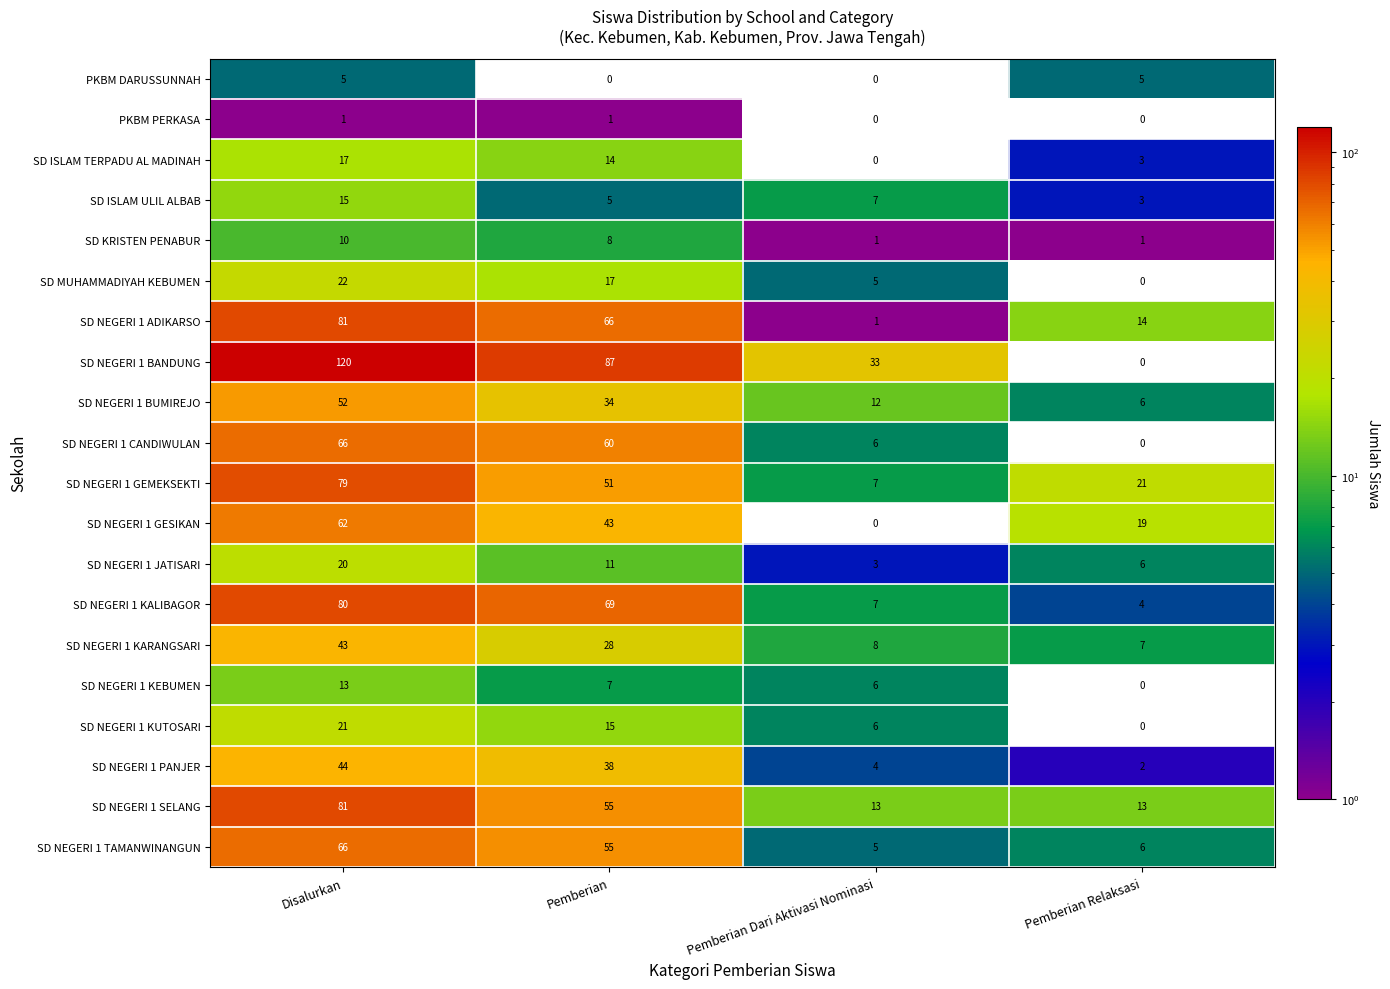

The value of PKBM PERKASA at Disalurkan is 1. True or false?

True